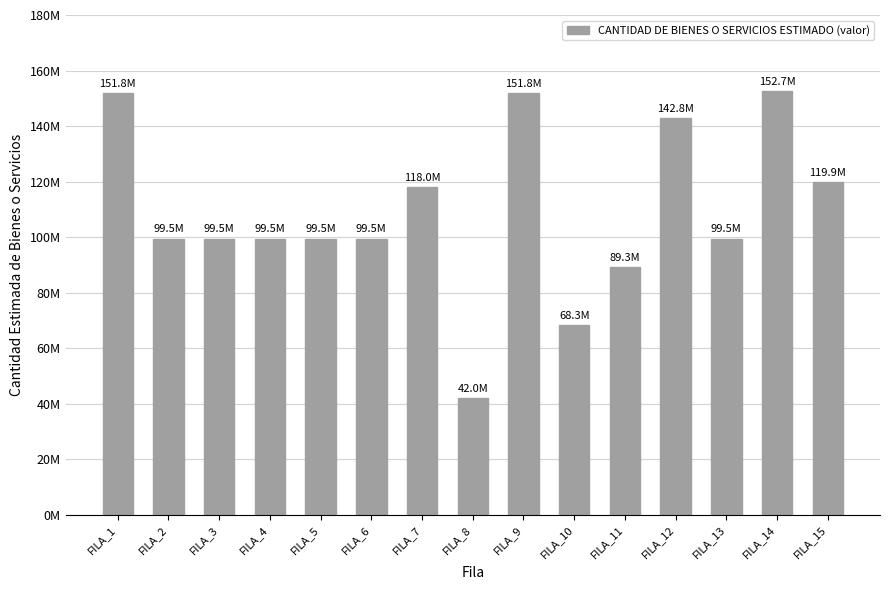

Reading right to left, what are all the values shown in this chart?

119914080	152739377	99493056	142800000	89288640	68305812	151790688	42000000	118033056	99493056	99493056	99493056	99493056	99493056	151790688